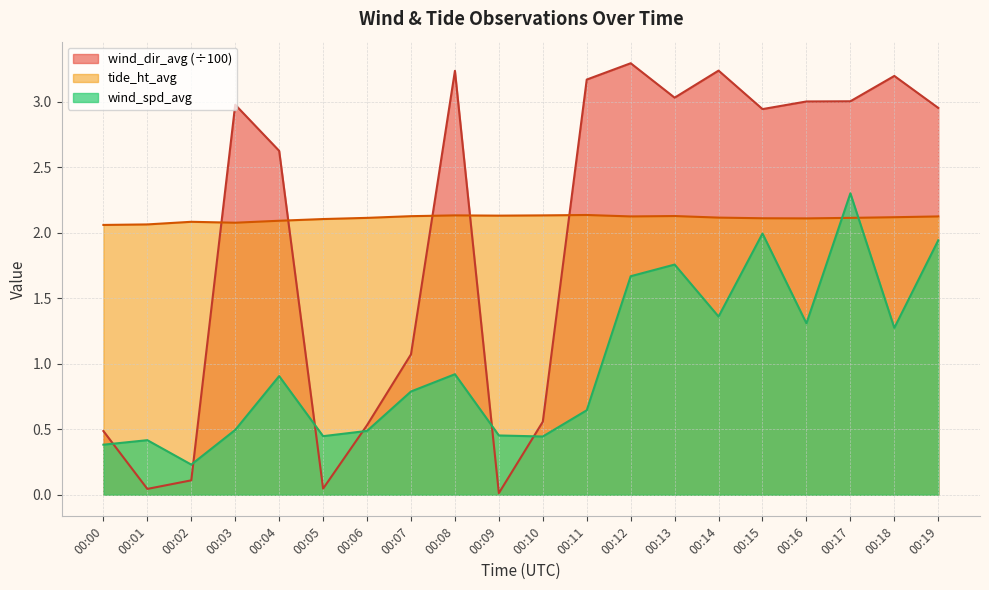

What is the difference between the wind_dir_avg values at 00:00 and 00:16?

2.5